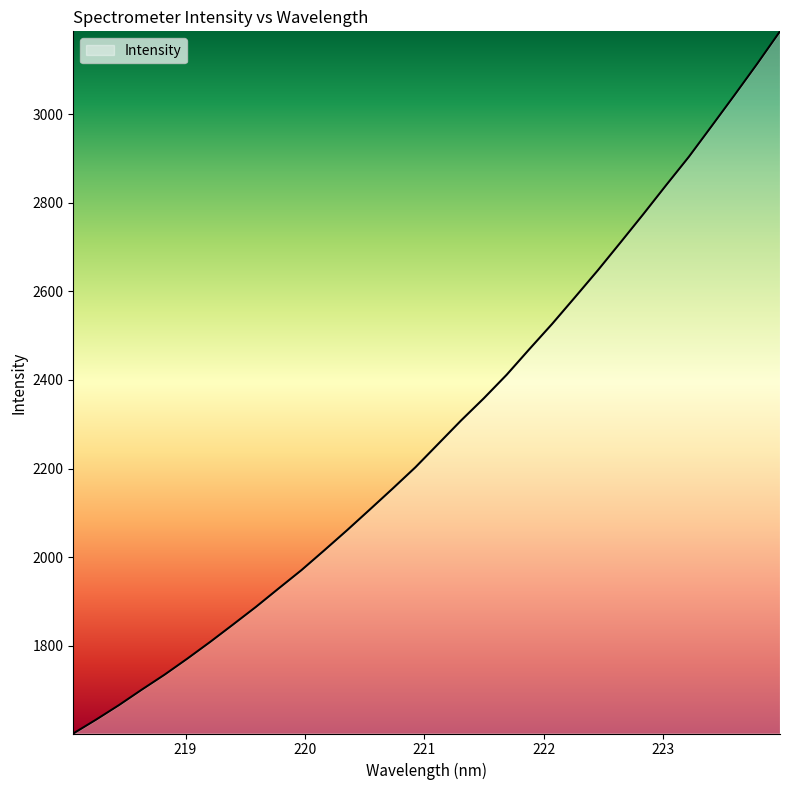

Does the chart have visible grid lines?

No